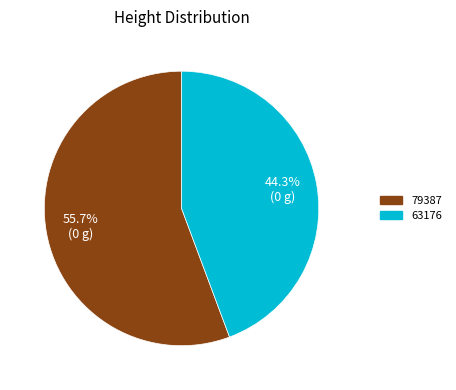

What portion of the pie excludes 79387?

44.3%